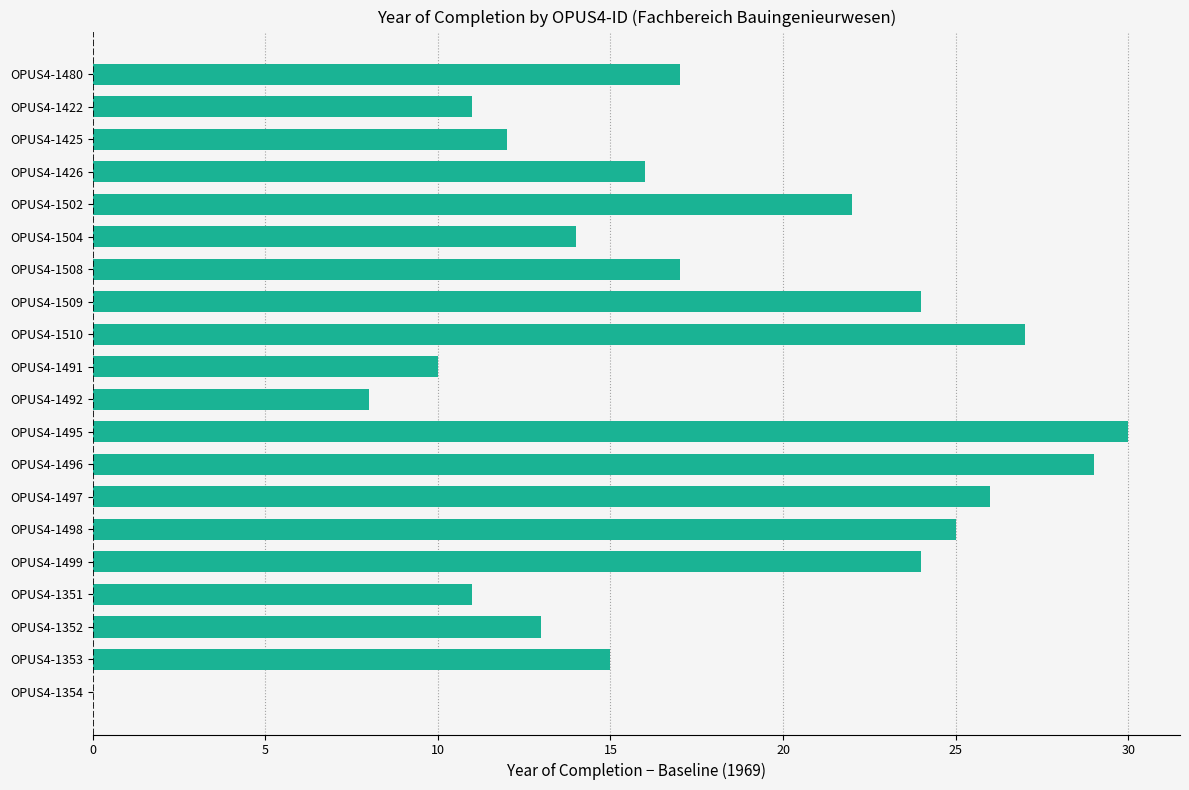

Count the number of categories in the chart.

20